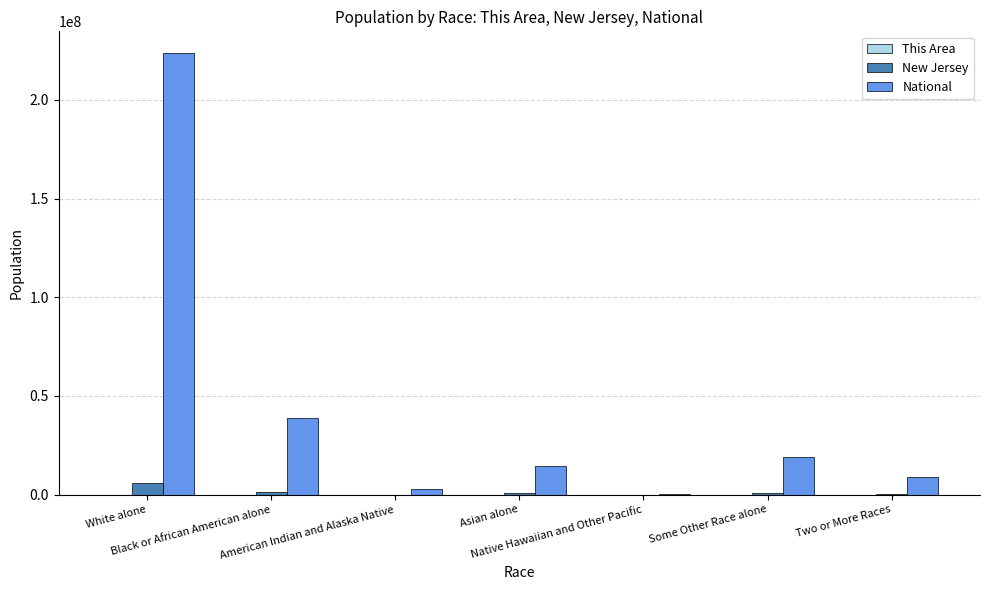

Which series has the largest total across all categories?

National